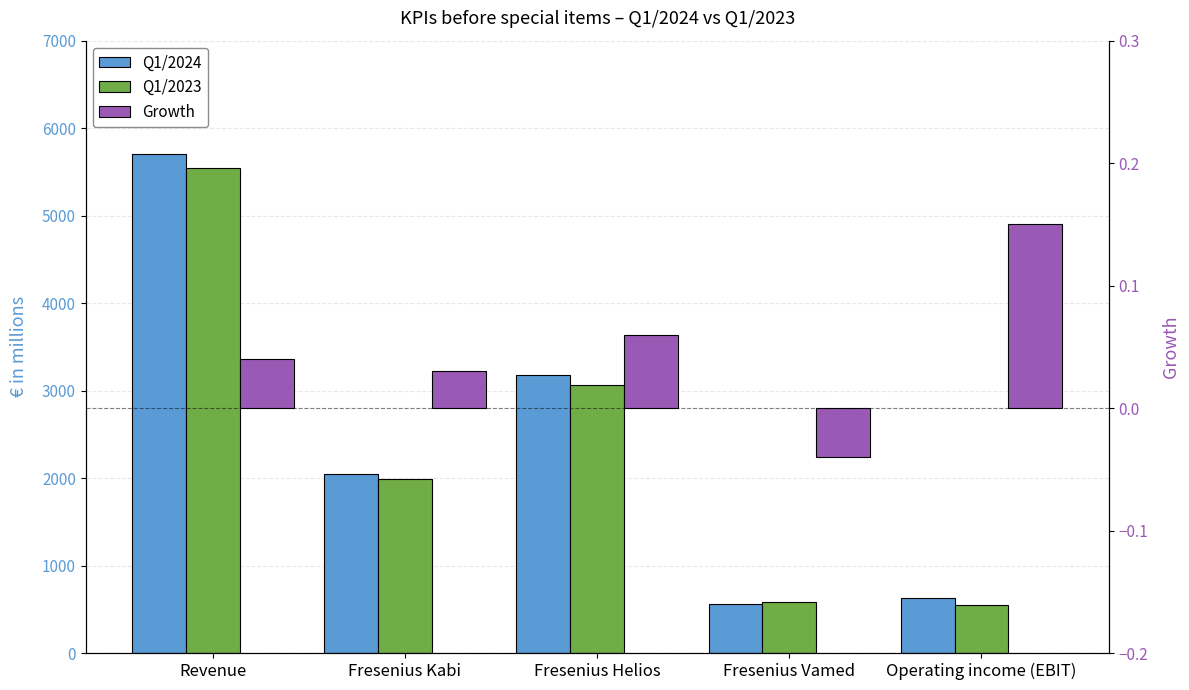

Where is Q1/2023 nearest to the value 3050?

Fresenius Helios